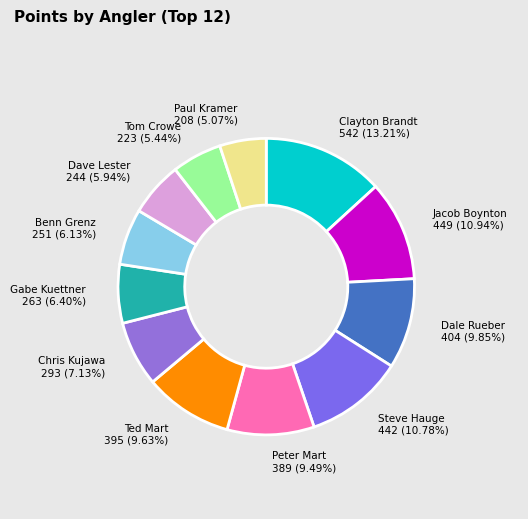

Is there a majority slice in this chart?

No